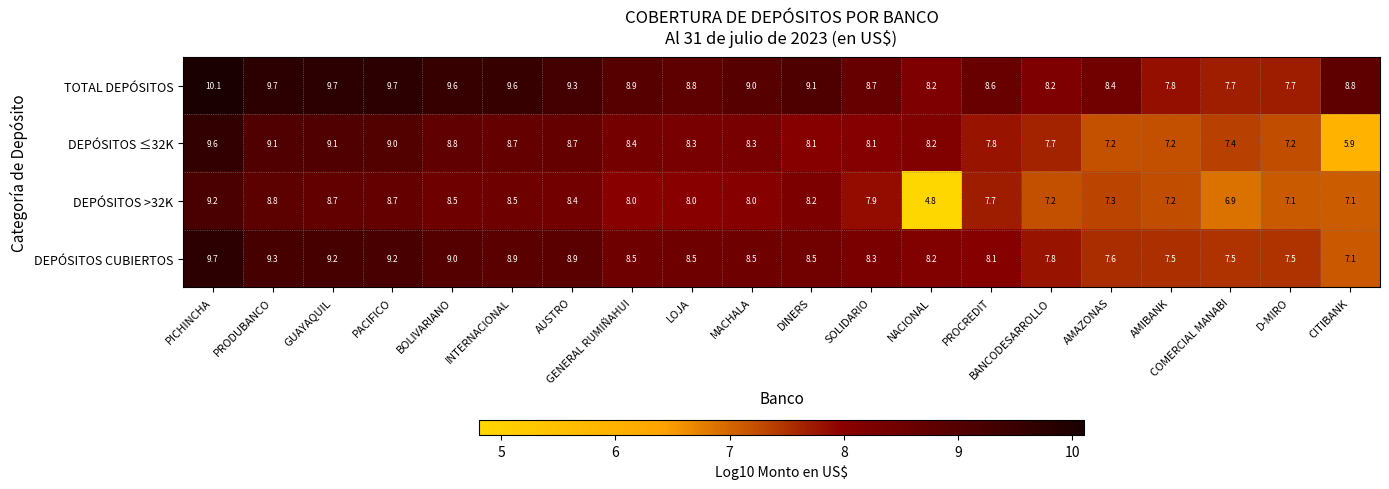

List the series in order of their peak value, lowest first.

DEPÓSITOS >32K, DEPÓSITOS ≤32K, DEPÓSITOS CUBIERTOS, TOTAL DEPÓSITOS